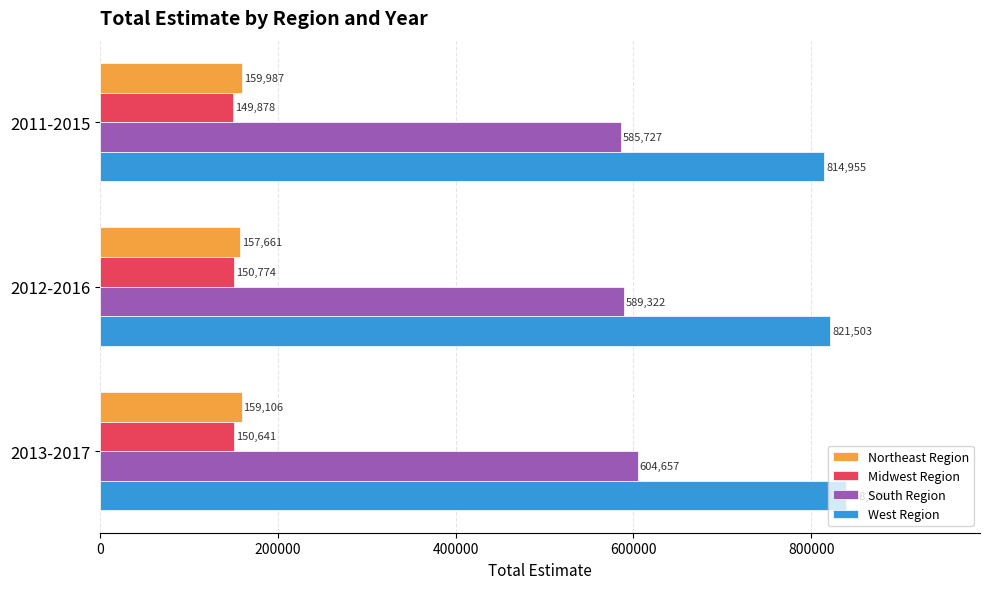

Is it true that Northeast Region equals 159106 at 2013-2017?

True